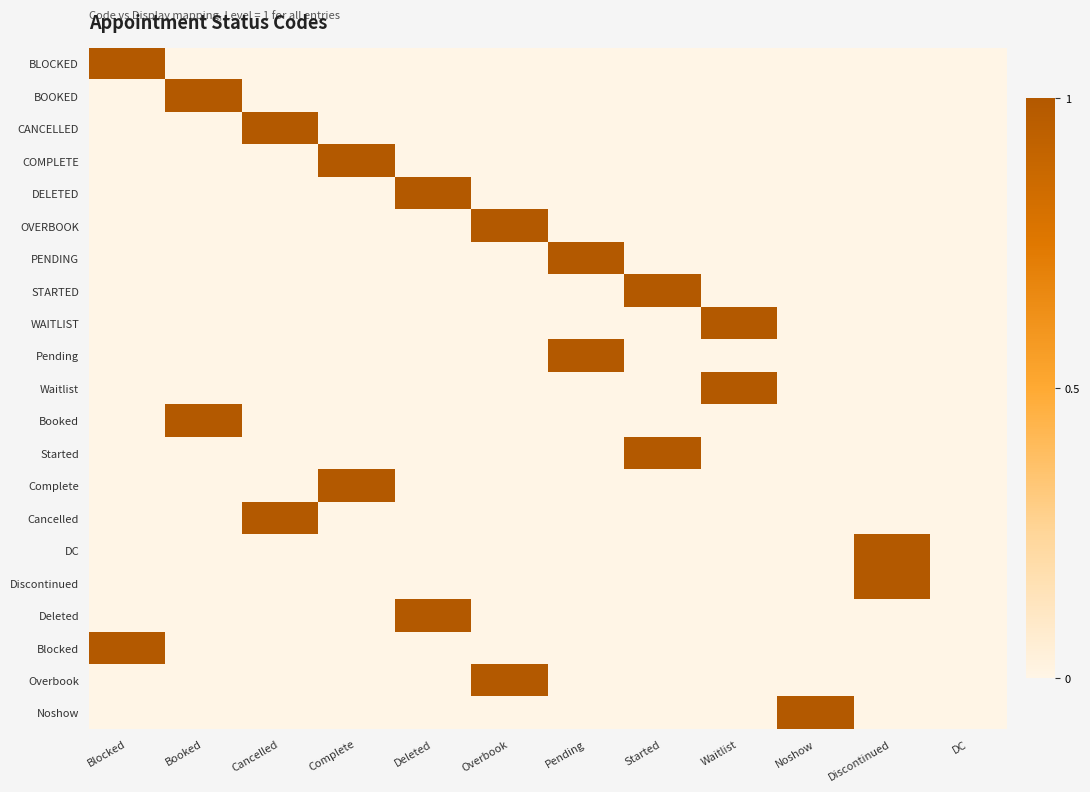

Between Started and Discontinued, which is larger?

Started